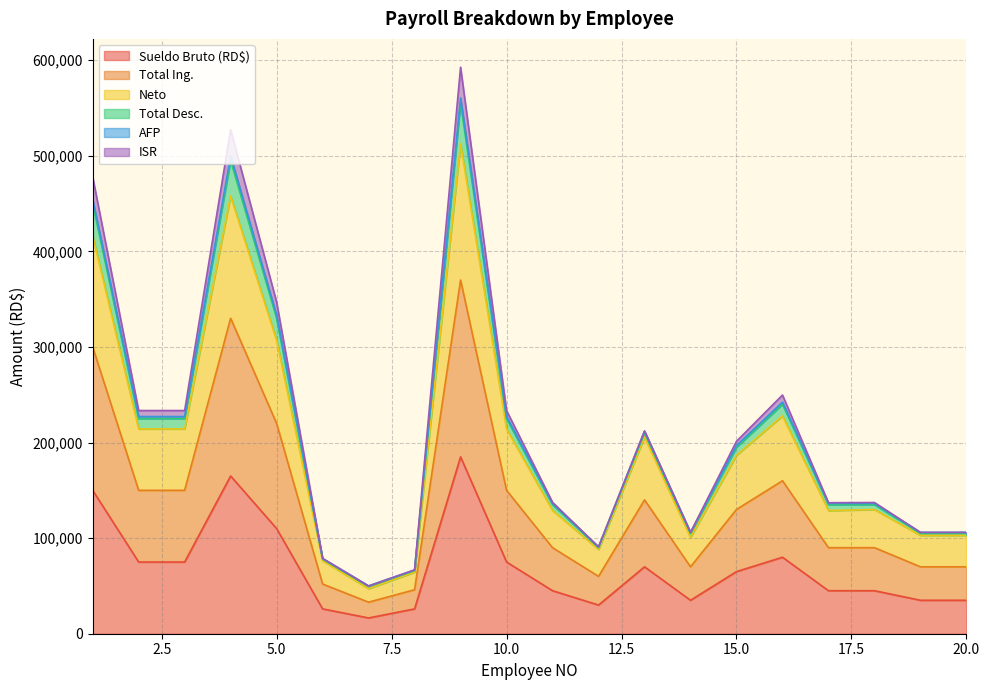

What is the maximum value for Sueldo Bruto (RD$)?

185000.0